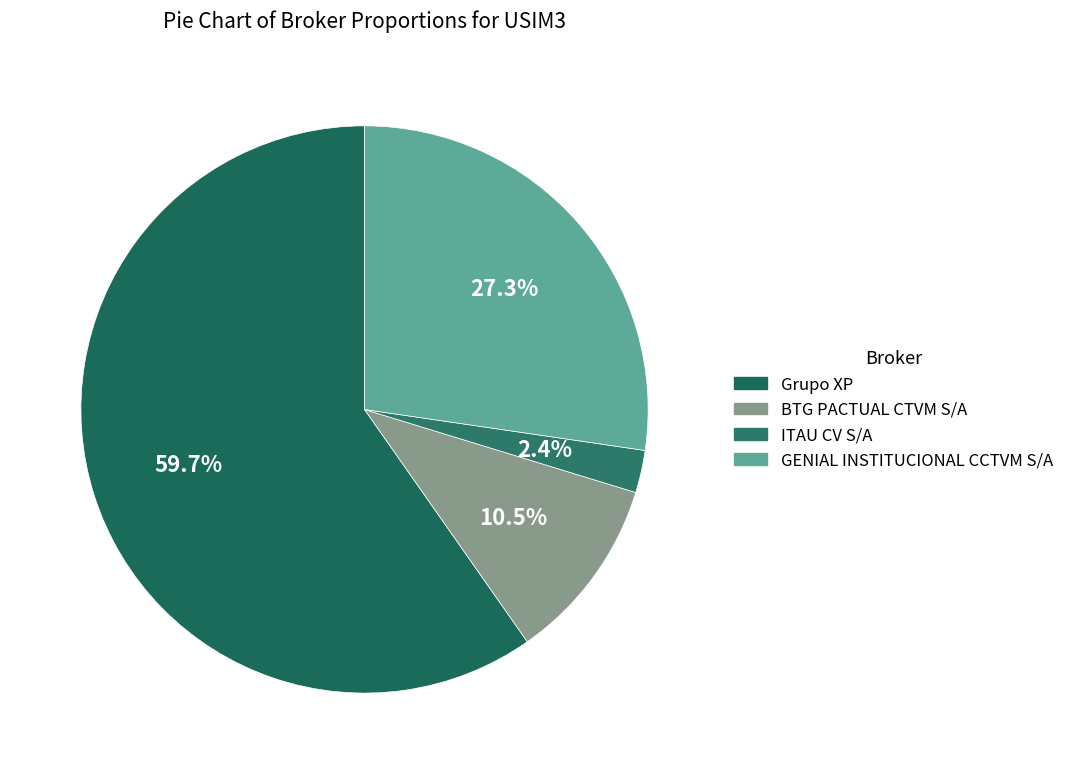

What percentage is the GENIAL INSTITUCIONAL CCTVM S/A slice, to the nearest percent?

27%